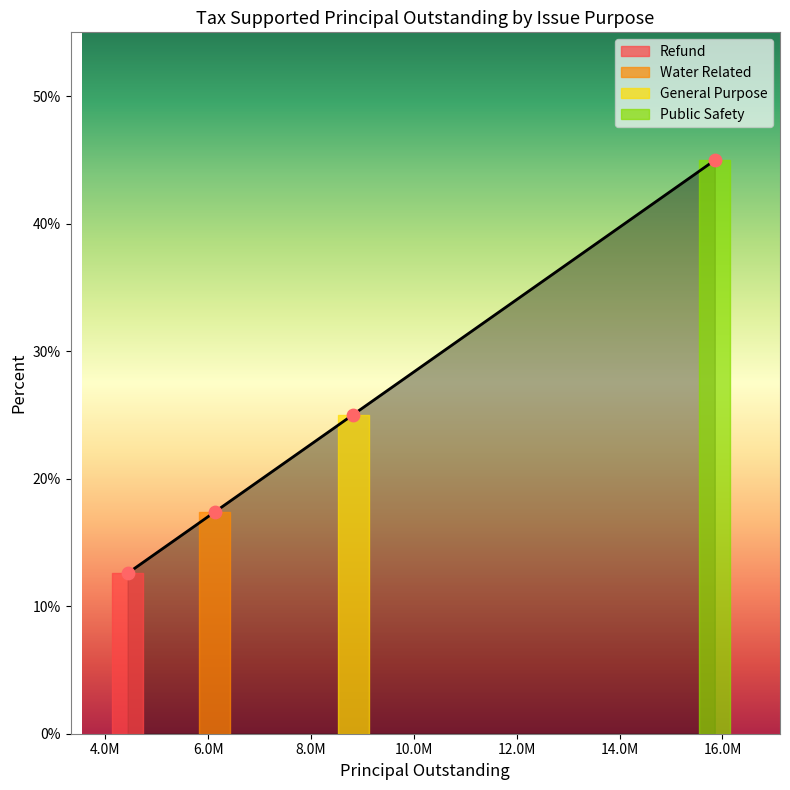

Between General Purpose and Refund, which is larger?

General Purpose